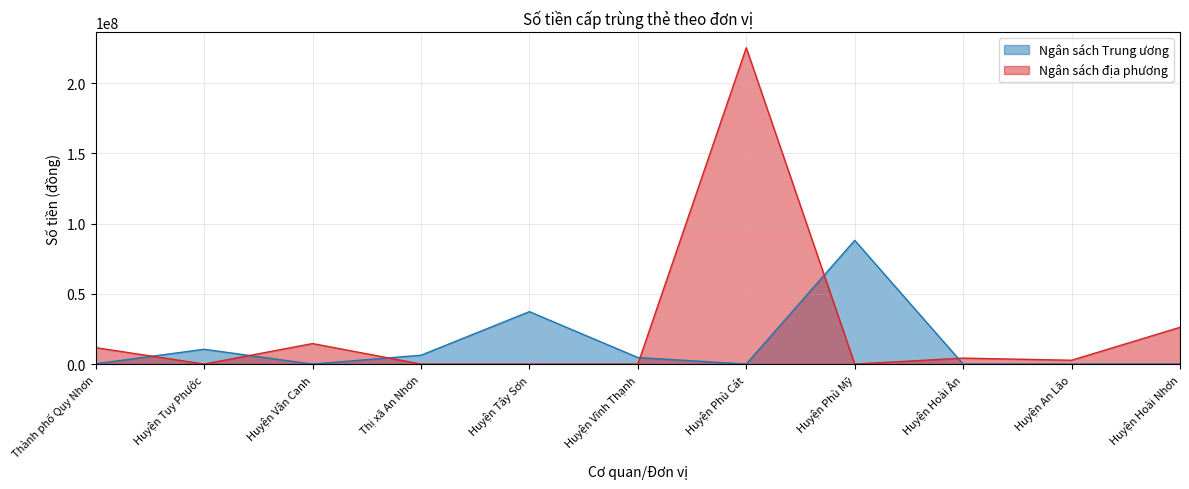

What is the difference between the highest and lowest values at Thị xã An Nhơn?

6280650.0